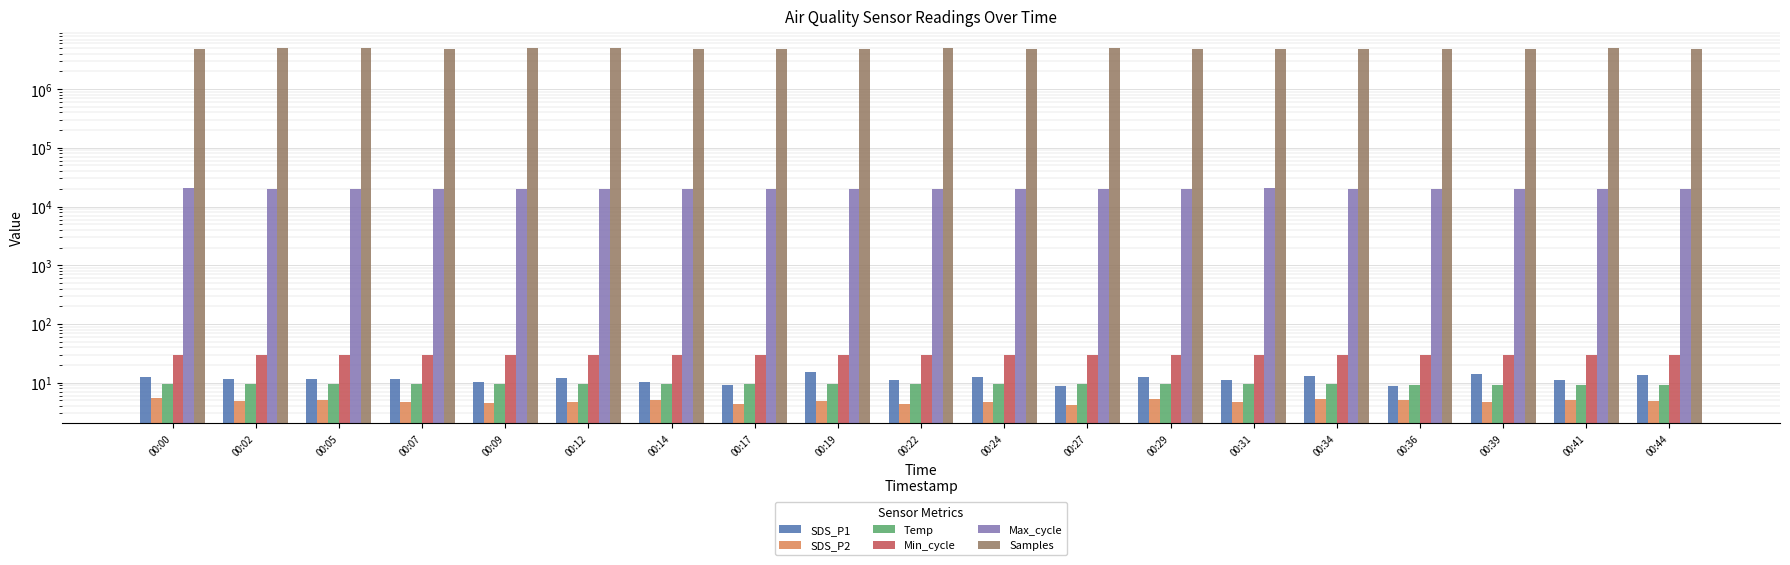

Where is Samples nearest to the value 4910940?

00:00